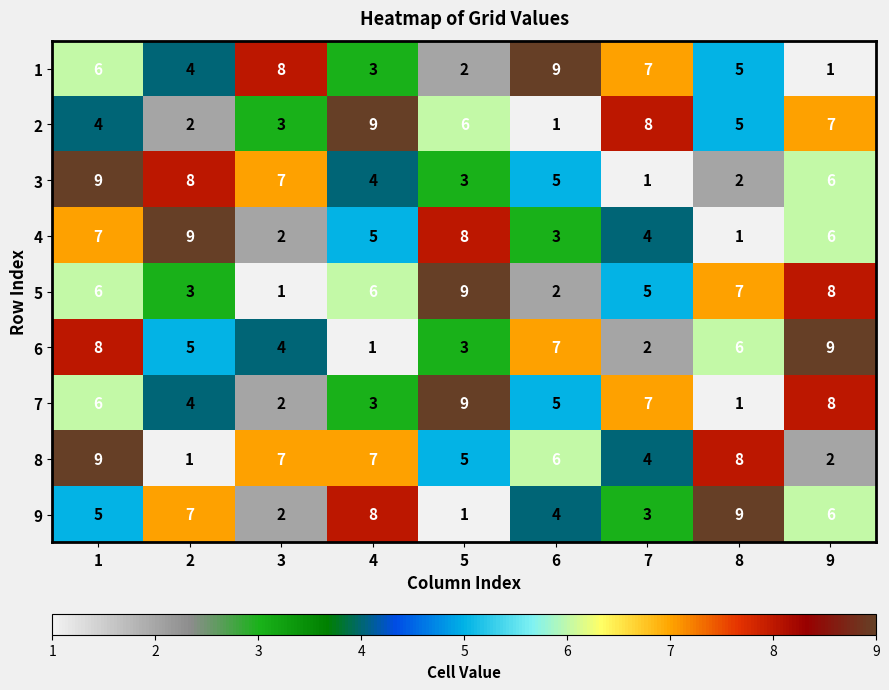

At how many categories does at least one series exceed 3?

9